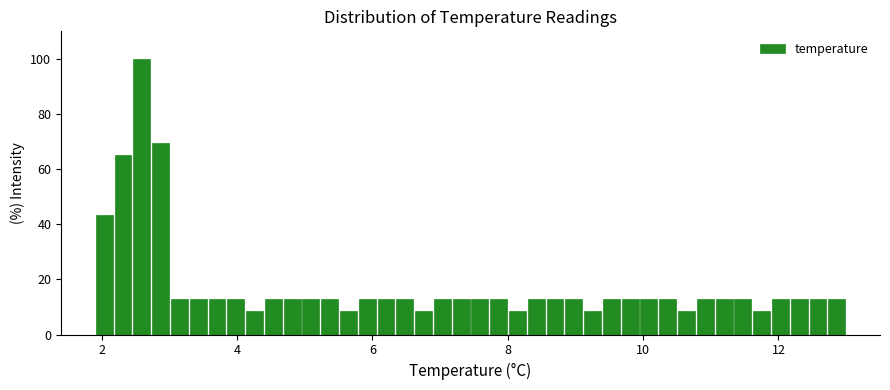

Around what value on the x-axis is the tallest bar? Give the approximate position of its centre, as read against the axis.

2.6